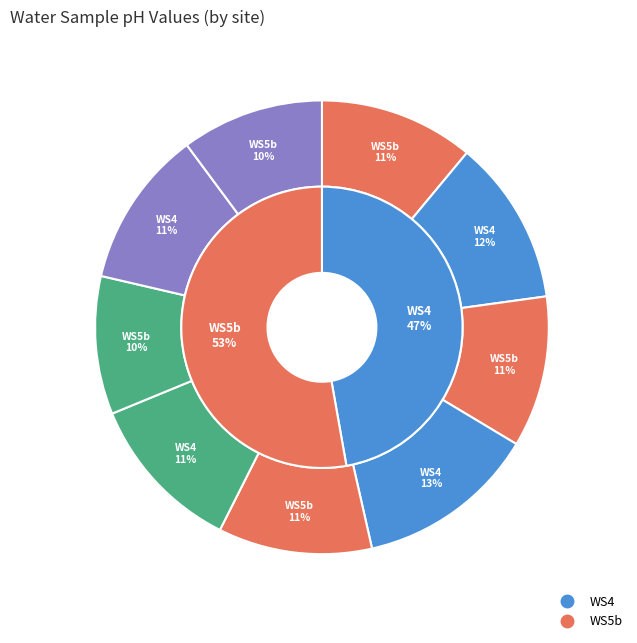

The WS5b (2022-09-29) slice represents 11% of the pie. True or false?

True